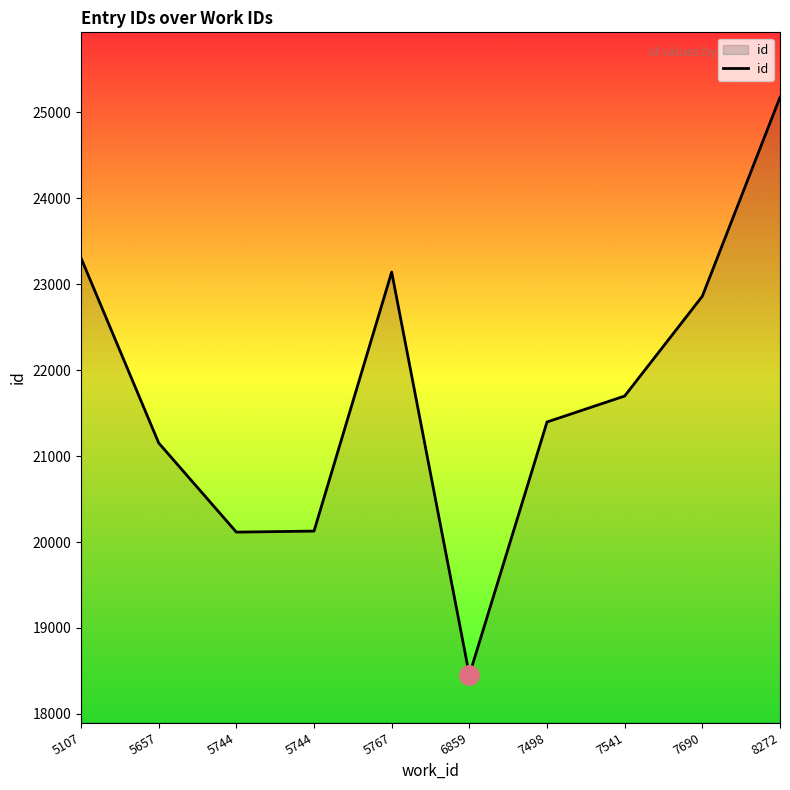

Is it true that the value at 5744 is 20127?

True